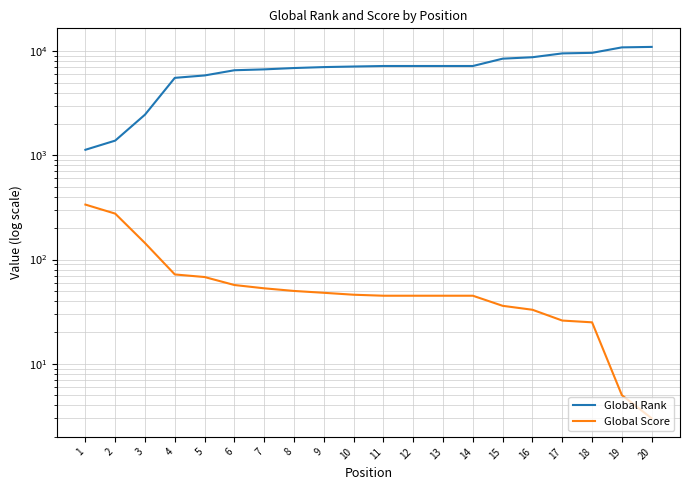

How many data points does each series have?

20